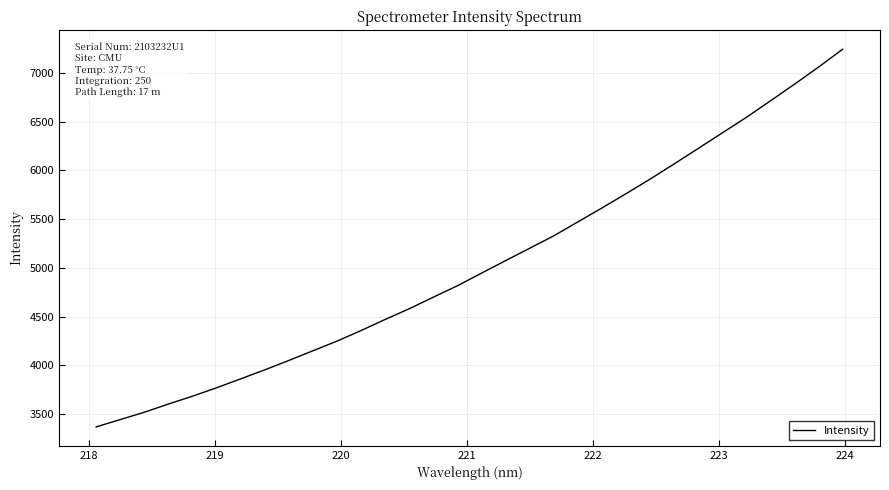

What is the maximum value shown in the chart?

7243.1